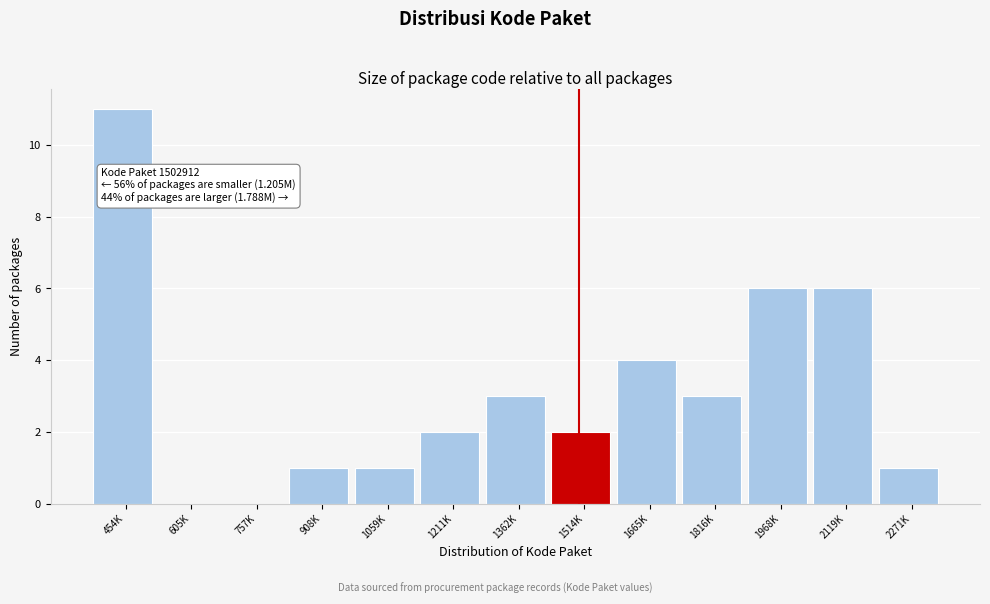

Reading right to left, list all the values displayed in this chart.

2271K=1	2119K=6	1968K=6	1816K=3	1665K=4	1514K=2	1362K=3	1211K=2	1059K=1	908K=1	757K=0	605K=0	454K=11